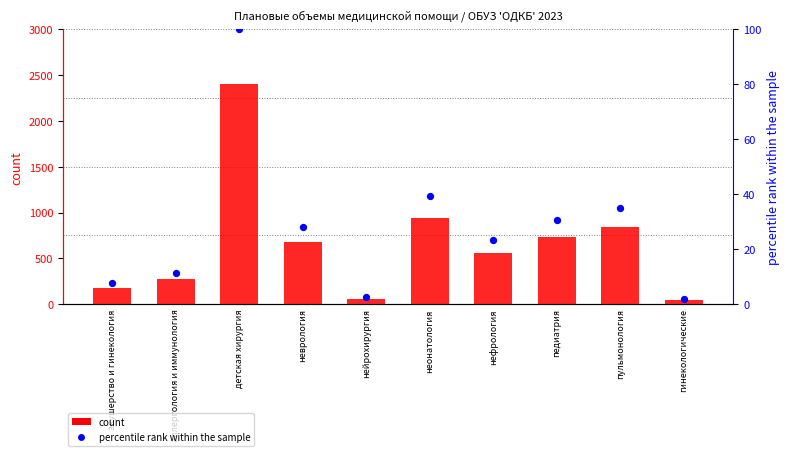

Which series reaches the maximum Y coordinate?

count